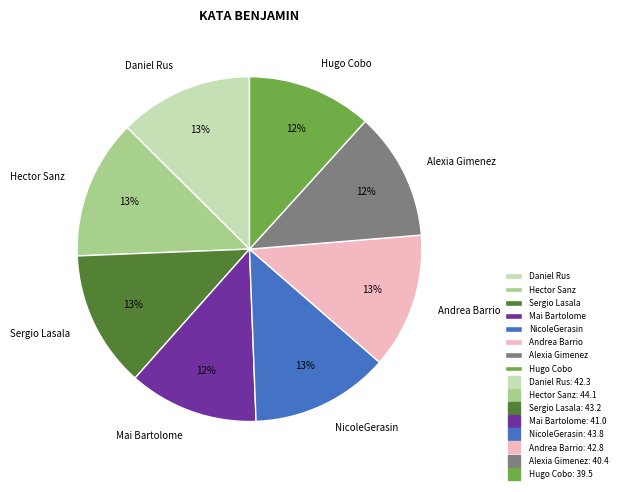

Do NicoleGerasin and Hector Sanz together represent more than half of the pie?

No